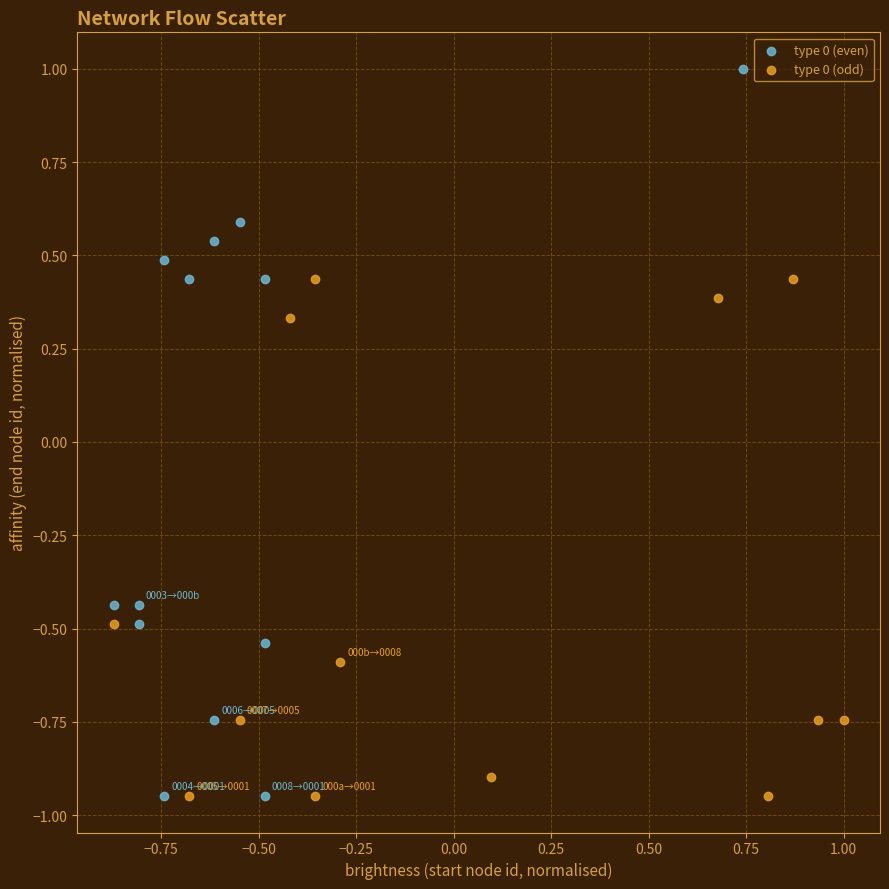

Which series contains the highest Y value?

type 0 (even)